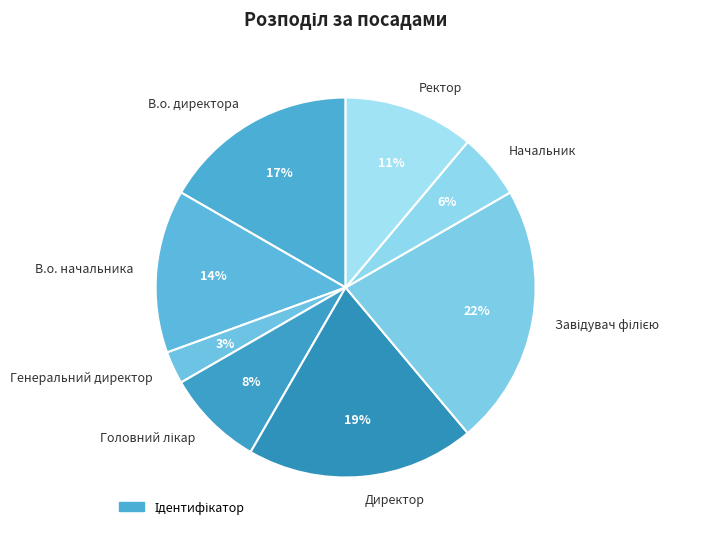

Which category has the smallest portion of the pie?

Генеральний директор